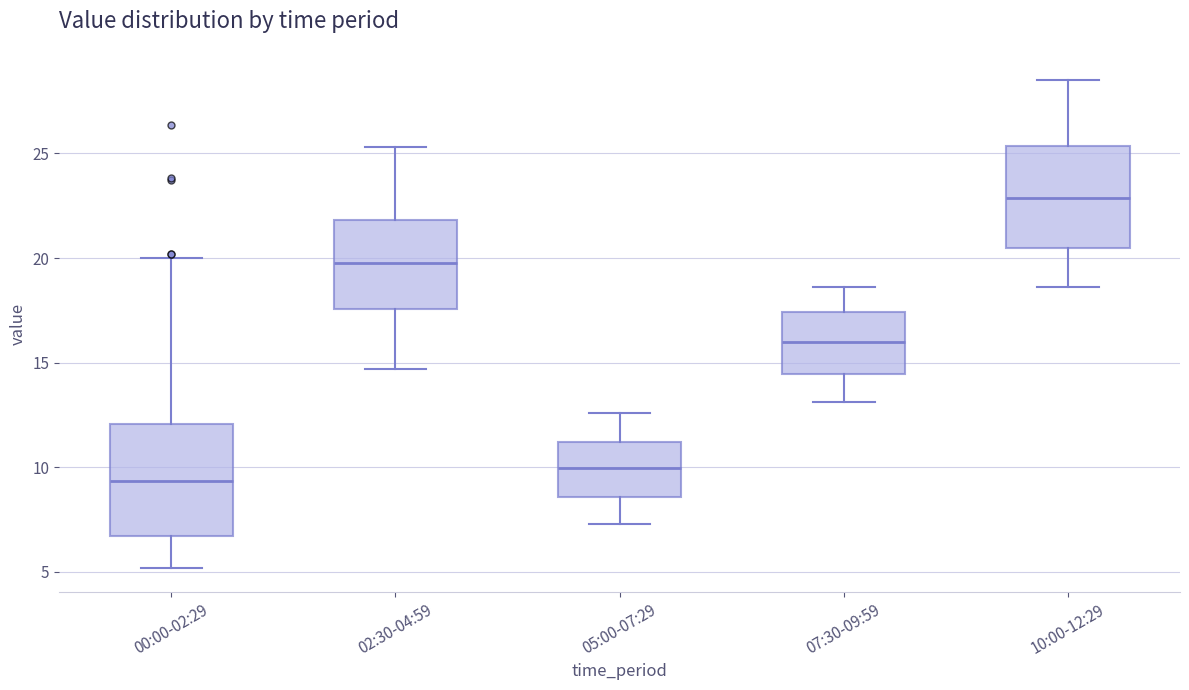

Reading left to right, read every box against the y-axis: the position of its median line, the range the box covers, and the ends of its whiskers. The values are not printed on the chart, so give them approximately, as read against the axis.

00:00-02:29: median 9.5, box 6.5 to 12.0, whiskers 5.0 to 20.0
02:30-04:59: median 20.0, box 17.5 to 22.0, whiskers 14.5 to 25.5
05:00-07:29: median 10.0, box 8.5 to 11.0, whiskers 7.5 to 12.5
07:30-09:59: median 16.0, box 14.5 to 17.5, whiskers 13.0 to 18.5
10:00-12:29: median 23.0, box 20.5 to 25.5, whiskers 18.5 to 28.5